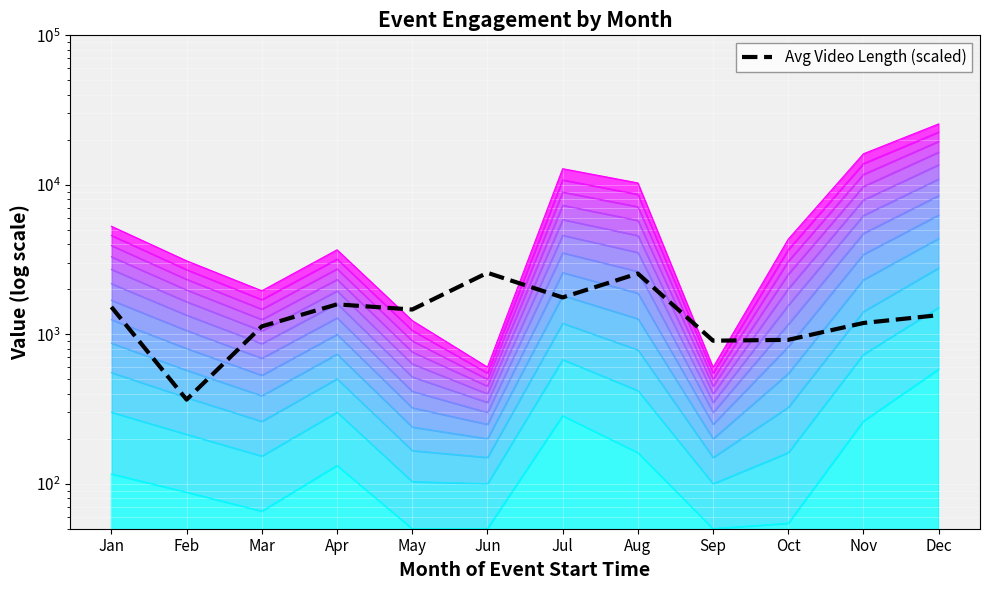

Rank the categories by value from highest to lowest.

Jun, Aug, Jul, Apr, Jan, May, Dec, Nov, Mar, Oct, Sep, Feb